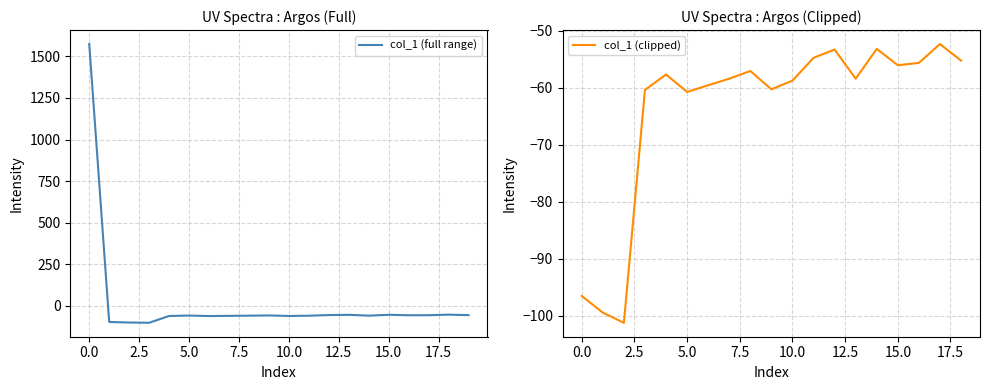

What is the value of the 18th point from the left?

-55.7